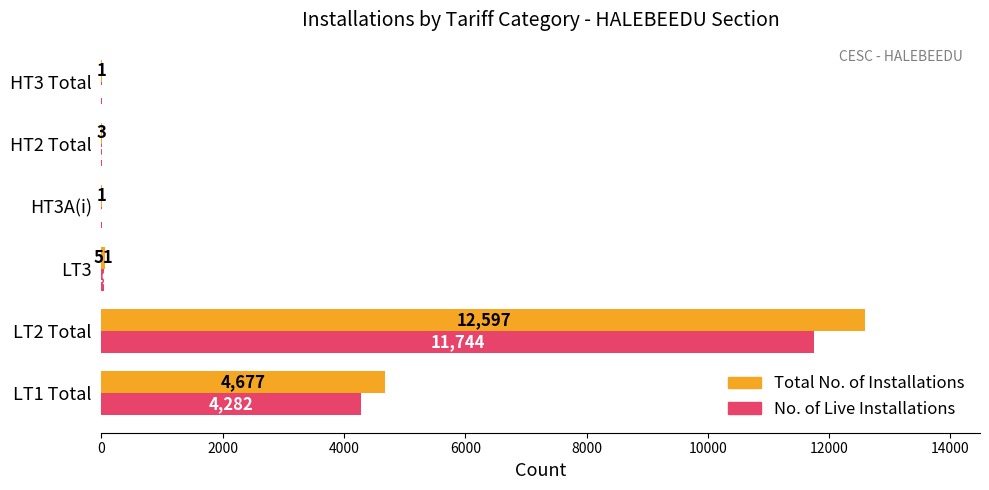

What value does the No. of Live Installations series have at LT2 Total, to the nearest 10?

11740